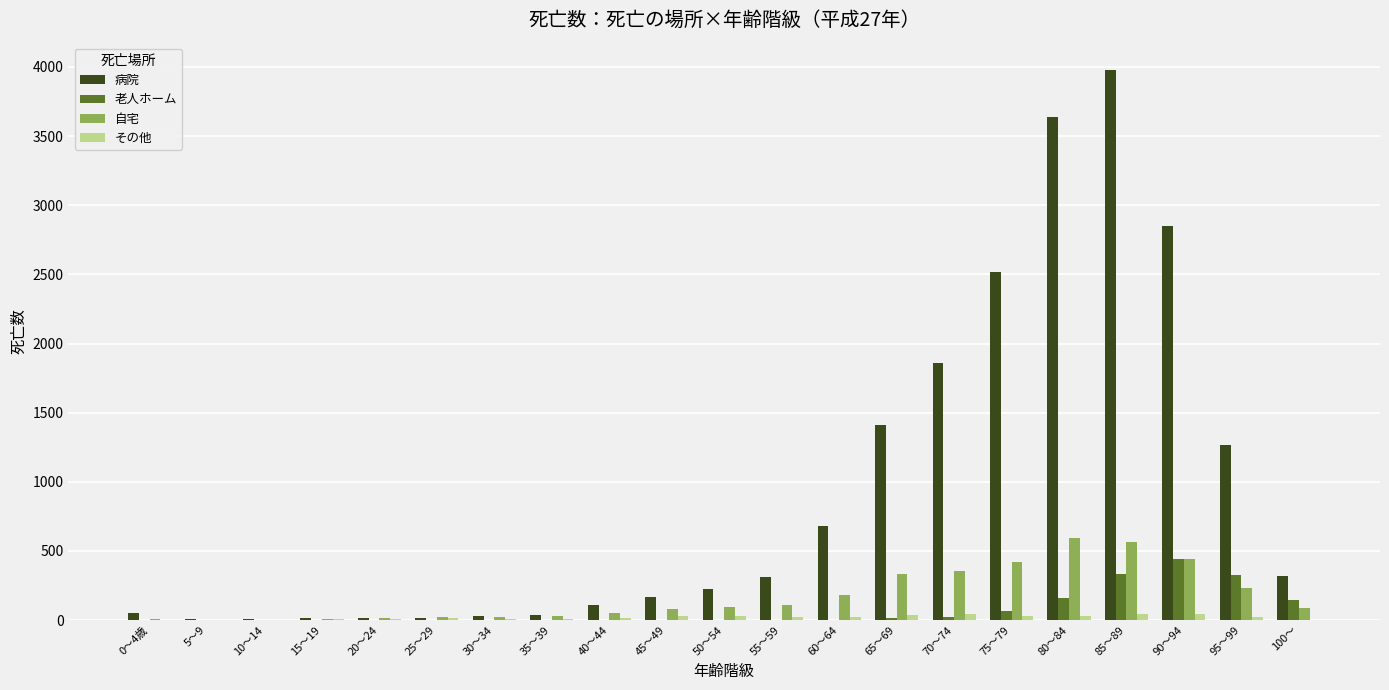

Which series has the largest total across all categories?

病院